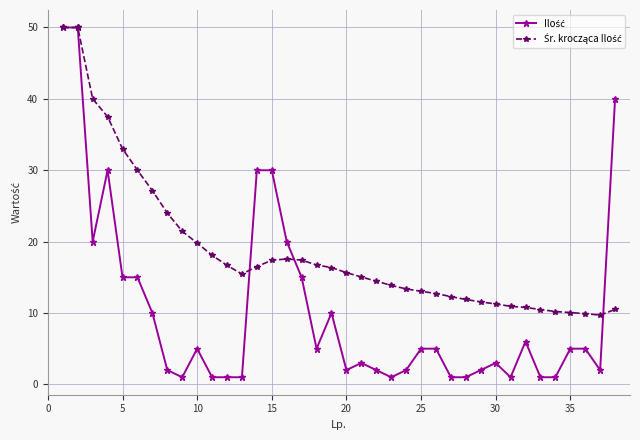

At how many categories does at least one series exceed 22?

11